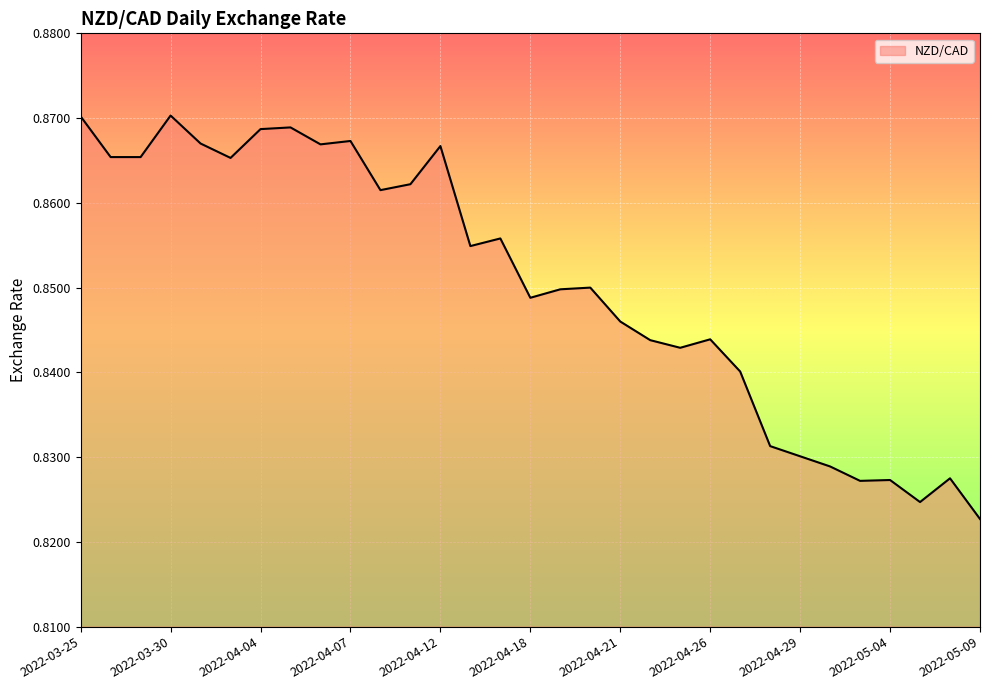

Is it true that the value at 2022-03-25 is 1.2?

False